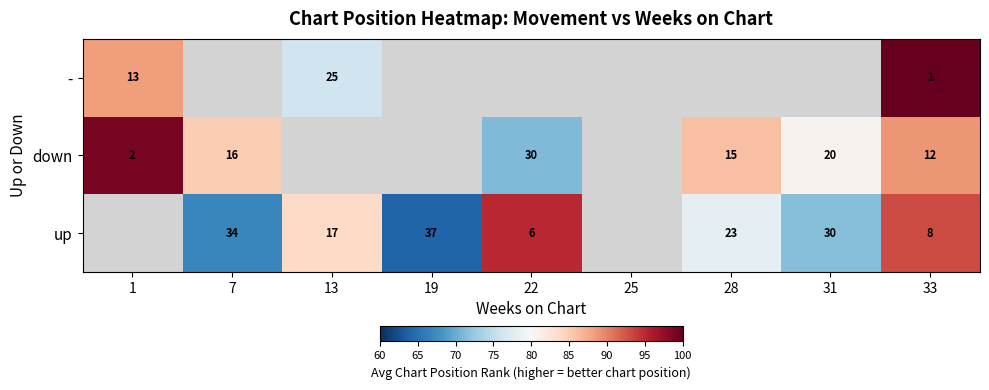

What is the maximum value shown in the chart?

100.0